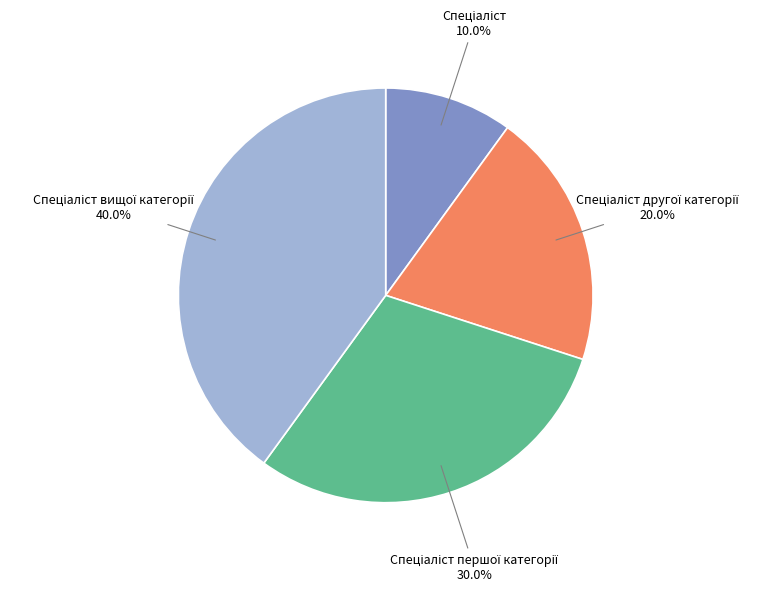

Count the number of slices in the pie.

4